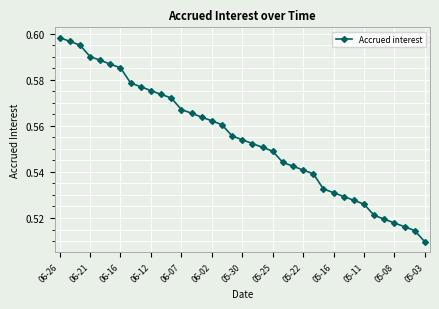

How many values are between 0 and 1?

37